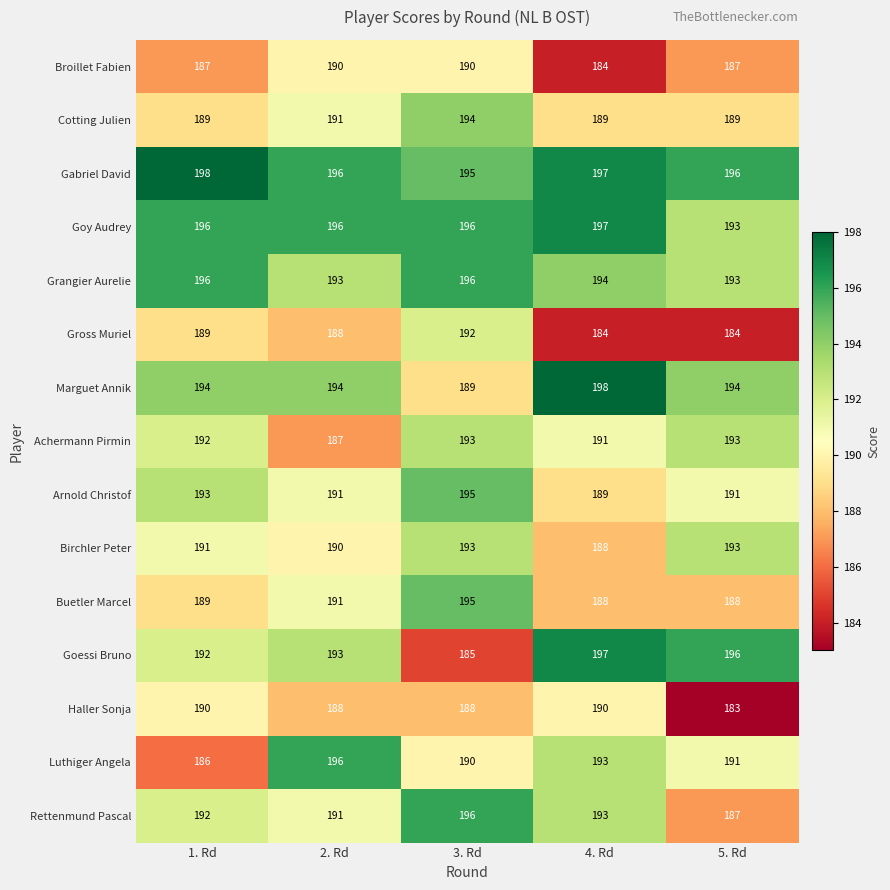

Which category has the lowest value across all series?

5. Rd